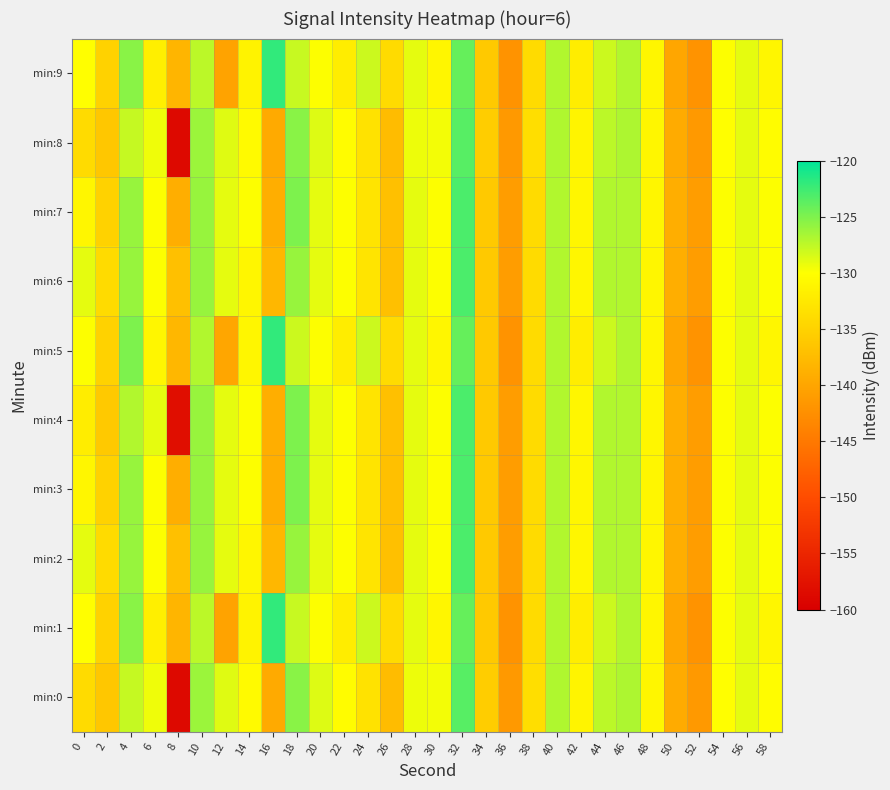

Reading left to right, extract all data points from this chart.

min:0: 0=-133.9	2=-136.2	4=-127.7	6=-129.4	8=-158.7	10=-126.1	12=-128.8	14=-130.5	16=-139.4	18=-125.4	20=-128.7	22=-130.4	24=-133.3	26=-137.4	28=-129.3	30=-129.5	32=-123.5	34=-135.6	36=-141.4	38=-133.6	40=-126.9	42=-131.2	44=-127.4	46=-126.9	48=-131.0	50=-139.3	52=-141.4	54=-130.0	56=-129.0	58=-130.3
min:1: 0=-130.0	2=-135.1	4=-125.5	6=-131.8	8=-138.3	10=-127.4	12=-140.3	14=-131.3	16=-122.0	18=-127.9	20=-130.0	22=-132.0	24=-128.0	26=-134.0	28=-129.0	30=-131.0	32=-124.0	34=-136.0	36=-142.0	38=-134.0	40=-127.0	42=-132.0	44=-128.0	46=-127.0	48=-131.0	50=-140.0	52=-142.0	54=-130.0	56=-129.0	58=-131.0
min:2: 0=-129.0	2=-134.0	4=-126.0	6=-130.0	8=-137.0	10=-126.0	12=-129.0	14=-131.0	16=-138.0	18=-126.0	20=-129.0	22=-130.0	24=-133.0	26=-137.0	28=-129.0	30=-130.0	32=-123.0	34=-136.0	36=-141.0	38=-134.0	40=-127.0	42=-131.0	44=-127.0	46=-127.0	48=-131.0	50=-139.0	52=-141.0	54=-130.0	56=-129.0	58=-130.0
min:3: 0=-131.0	2=-135.0	4=-126.0	6=-130.0	8=-139.0	10=-126.0	12=-129.0	14=-130.0	16=-139.0	18=-125.0	20=-129.0	22=-130.0	24=-133.0	26=-137.0	28=-129.0	30=-130.0	32=-123.0	34=-136.0	36=-141.0	38=-134.0	40=-127.0	42=-131.0	44=-127.0	46=-127.0	48=-131.0	50=-139.0	52=-141.0	54=-130.0	56=-129.0	58=-130.0
min:4: 0=-132.0	2=-136.0	4=-127.0	6=-129.0	8=-158.0	10=-126.0	12=-129.0	14=-130.0	16=-139.0	18=-125.0	20=-129.0	22=-130.0	24=-133.0	26=-137.0	28=-129.0	30=-130.0	32=-123.0	34=-136.0	36=-141.0	38=-134.0	40=-127.0	42=-131.0	44=-127.0	46=-127.0	48=-131.0	50=-139.0	52=-141.0	54=-130.0	56=-129.0	58=-130.0
min:5: 0=-130.0	2=-135.0	4=-125.0	6=-131.0	8=-138.0	10=-127.0	12=-140.0	14=-131.0	16=-122.0	18=-128.0	20=-130.0	22=-132.0	24=-128.0	26=-134.0	28=-129.0	30=-131.0	32=-124.0	34=-136.0	36=-142.0	38=-134.0	40=-127.0	42=-132.0	44=-128.0	46=-127.0	48=-131.0	50=-140.0	52=-142.0	54=-130.0	56=-129.0	58=-131.0
min:6: 0=-129.0	2=-134.0	4=-126.0	6=-130.0	8=-137.0	10=-126.0	12=-129.0	14=-131.0	16=-138.0	18=-126.0	20=-129.0	22=-130.0	24=-133.0	26=-137.0	28=-129.0	30=-130.0	32=-123.0	34=-136.0	36=-141.0	38=-134.0	40=-127.0	42=-131.0	44=-127.0	46=-127.0	48=-131.0	50=-139.0	52=-141.0	54=-130.0	56=-129.0	58=-130.0
min:7: 0=-131.0	2=-135.0	4=-126.0	6=-130.0	8=-139.0	10=-126.0	12=-129.0	14=-130.0	16=-139.0	18=-125.0	20=-129.0	22=-130.0	24=-133.0	26=-137.0	28=-129.0	30=-130.0	32=-123.0	34=-136.0	36=-141.0	38=-134.0	40=-127.0	42=-131.0	44=-127.0	46=-127.0	48=-131.0	50=-139.0	52=-141.0	54=-130.0	56=-129.0	58=-130.0
min:8: 0=-133.9	2=-136.2	4=-127.7	6=-129.4	8=-158.7	10=-126.1	12=-128.8	14=-130.5	16=-139.4	18=-125.4	20=-128.7	22=-130.4	24=-133.3	26=-137.4	28=-129.3	30=-129.5	32=-123.5	34=-135.6	36=-141.4	38=-133.6	40=-126.9	42=-131.2	44=-127.4	46=-126.9	48=-131.0	50=-139.3	52=-141.4	54=-130.0	56=-129.0	58=-130.3
min:9: 0=-130.0	2=-135.1	4=-125.5	6=-131.8	8=-138.3	10=-127.4	12=-140.3	14=-131.3	16=-122.0	18=-127.9	20=-130.0	22=-132.0	24=-128.0	26=-134.0	28=-129.0	30=-131.0	32=-124.0	34=-136.0	36=-142.0	38=-134.0	40=-127.0	42=-132.0	44=-128.0	46=-127.0	48=-131.0	50=-140.0	52=-142.0	54=-130.0	56=-129.0	58=-131.0